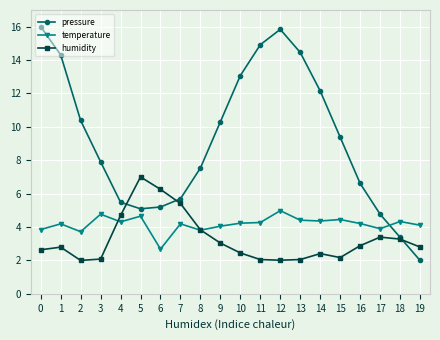

How many data points in pressure are above 9?

10